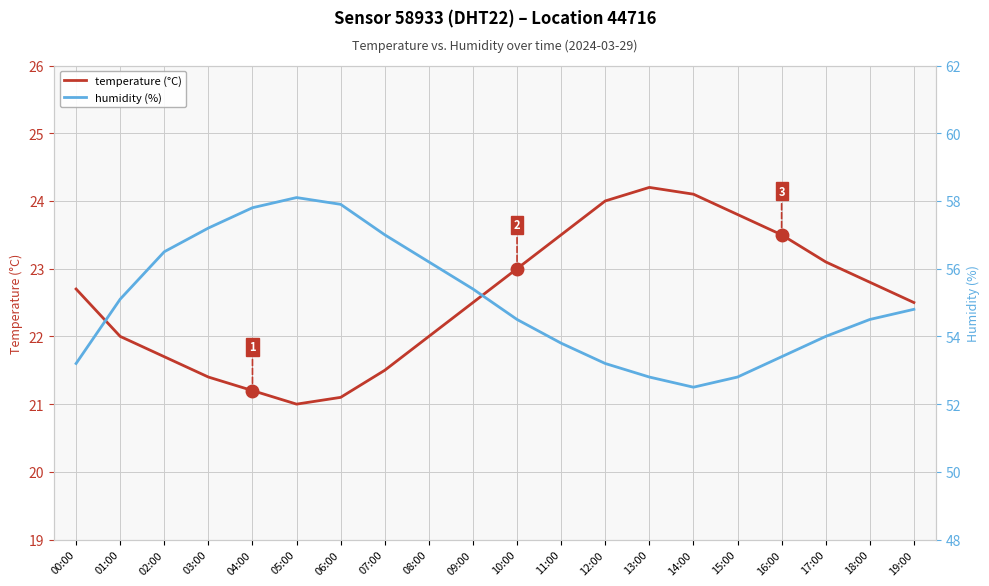

Is this an area chart (filled region under the line)?

No